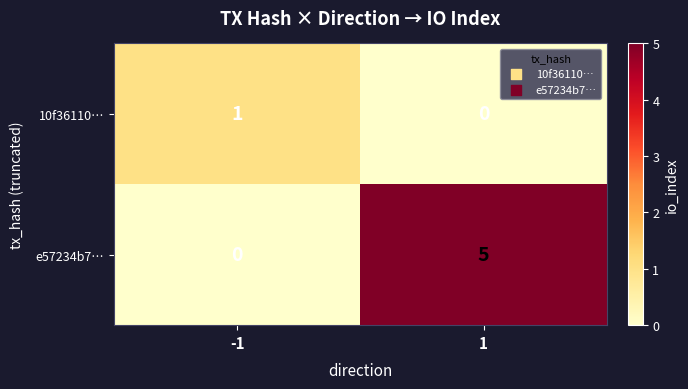

What is the spread (max minus min) of values at -1?

1